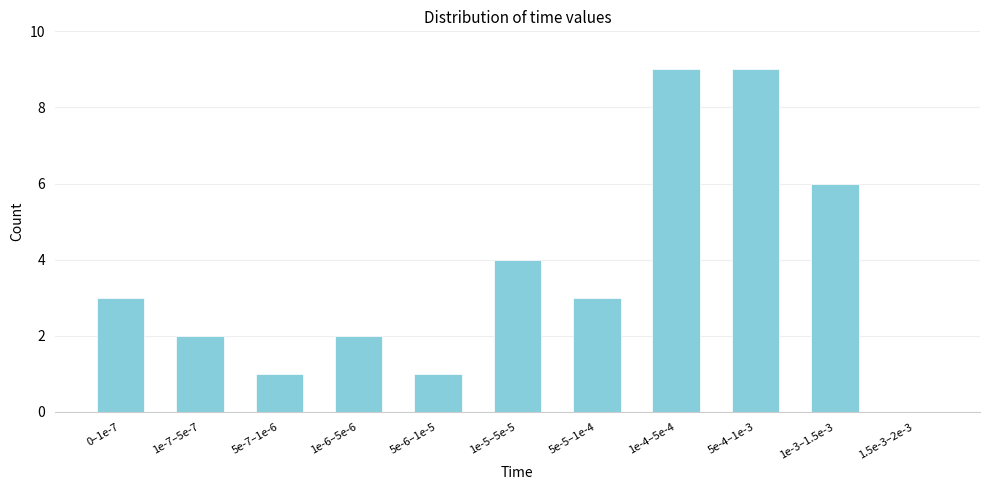

Reading left to right, extract all data points from this chart.

0–1e-7=3	1e-7–5e-7=2	5e-7–1e-6=1	1e-6–5e-6=2	5e-6–1e-5=1	1e-5–5e-5=4	5e-5–1e-4=3	1e-4–5e-4=9	5e-4–1e-3=9	1e-3–1.5e-3=6	1.5e-3–2e-3=0